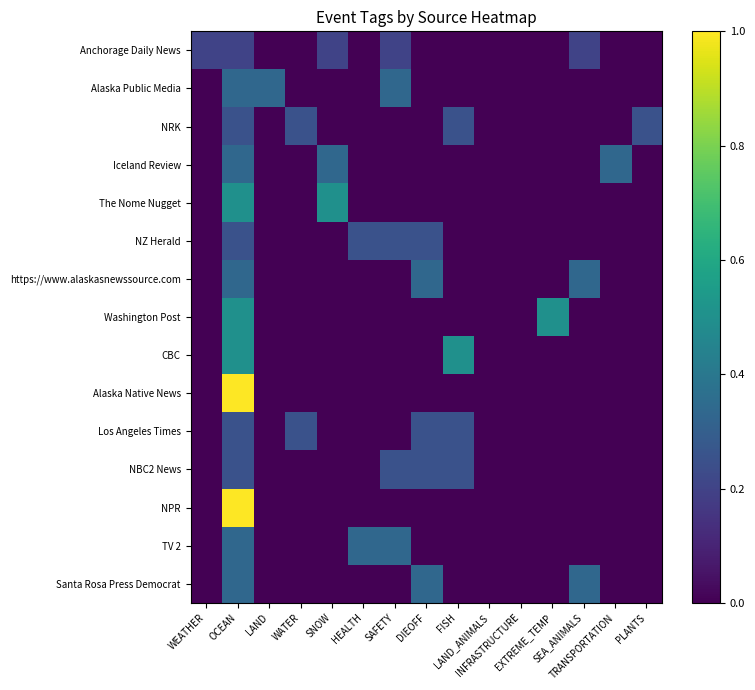

Which series has the largest range (max minus min)?

Alaska Native News